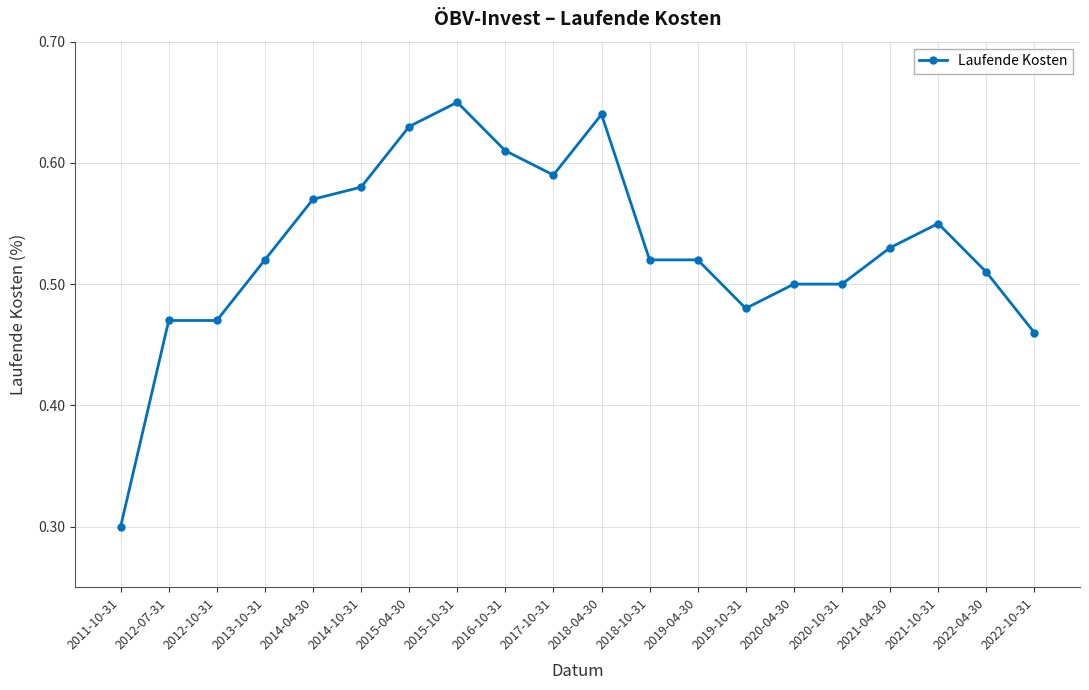

Which has a higher value, 2019-10-31 or 2015-04-30?

2015-04-30